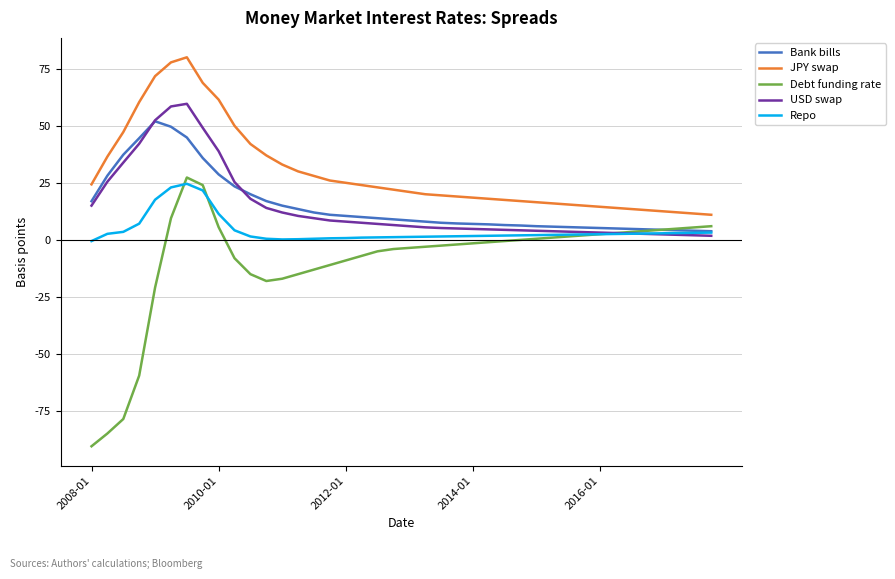

What is the greatest value displayed?

80.0